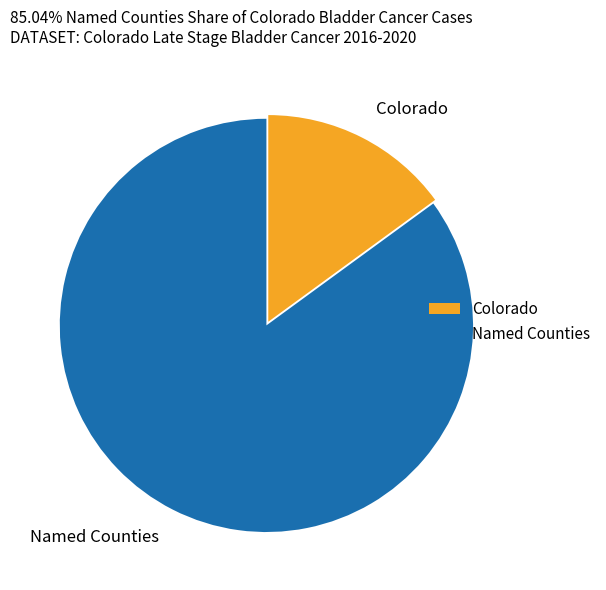

Which category has the smallest portion of the pie?

Colorado